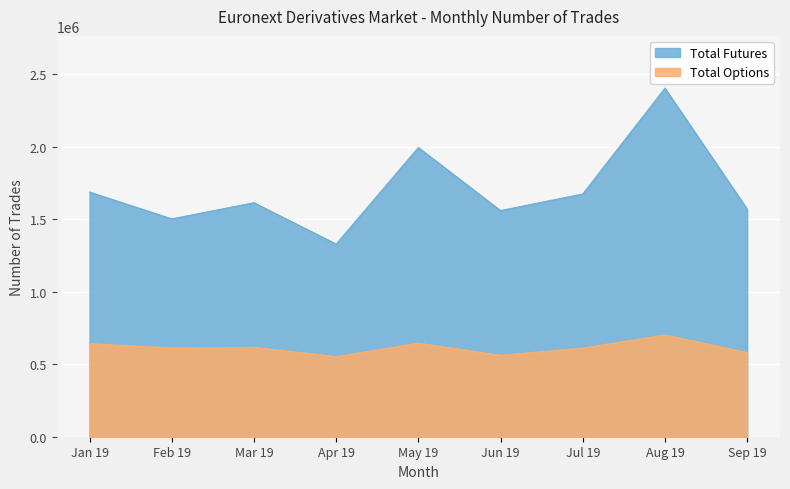

Where does the Total Options series first go above 612149?

Jan 19